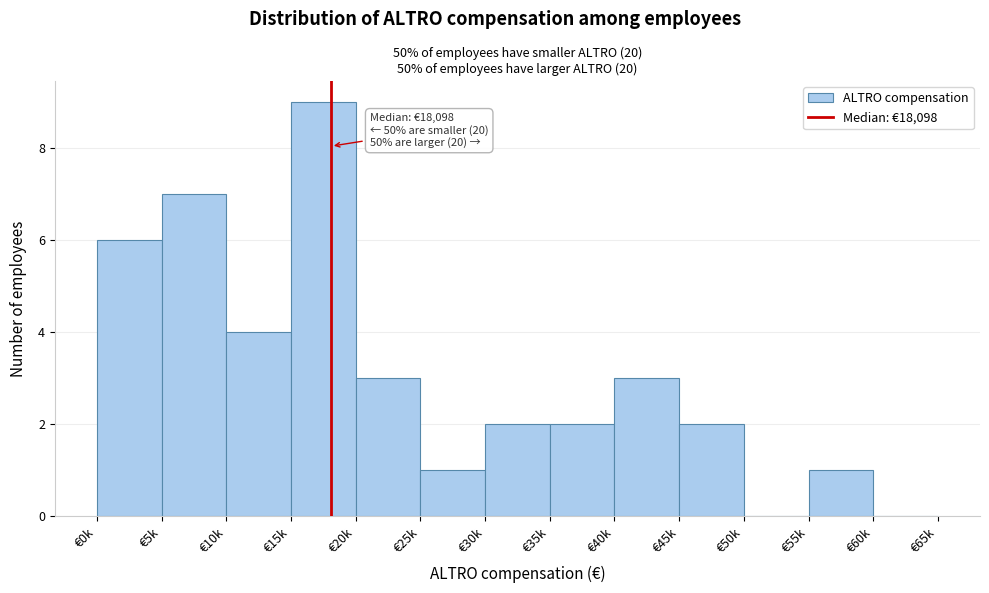

Reading left to right, extract all data points from this chart.

€0k=6	€5k=7	€10k=4	€15k=9	€20k=3	€25k=1	€30k=2	€35k=2	€40k=3	€45k=2	€50k=0	€55k=1	€60k=0